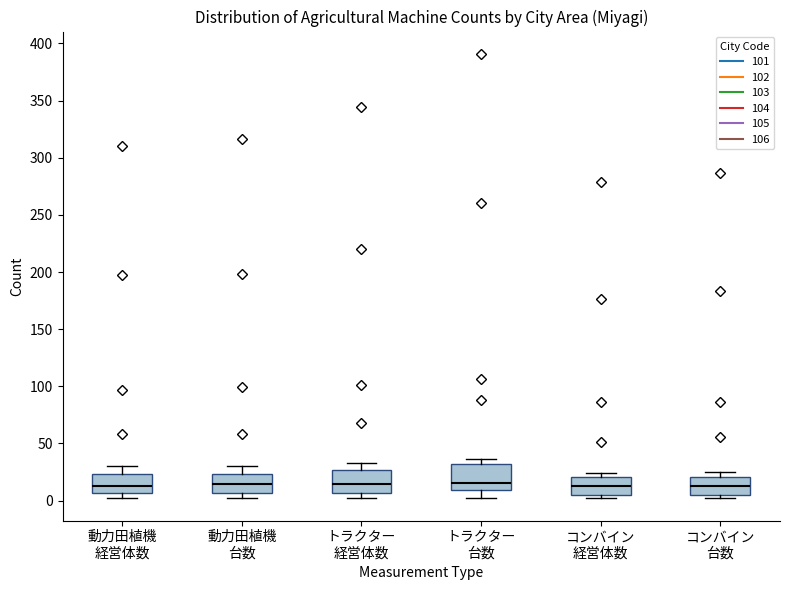

Where does the median line of the box for 動力田植機 経営体数 sit on the y-axis? The values are not printed on the chart, so give them approximately, as read against the axis.

15